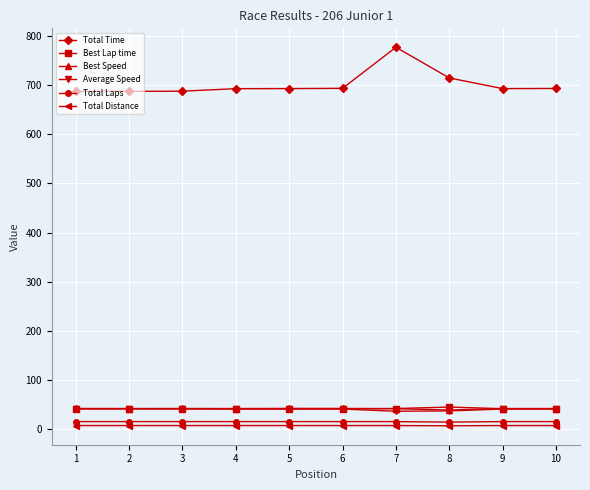

The value of Average Speed at 6 is 41.5. True or false?

True